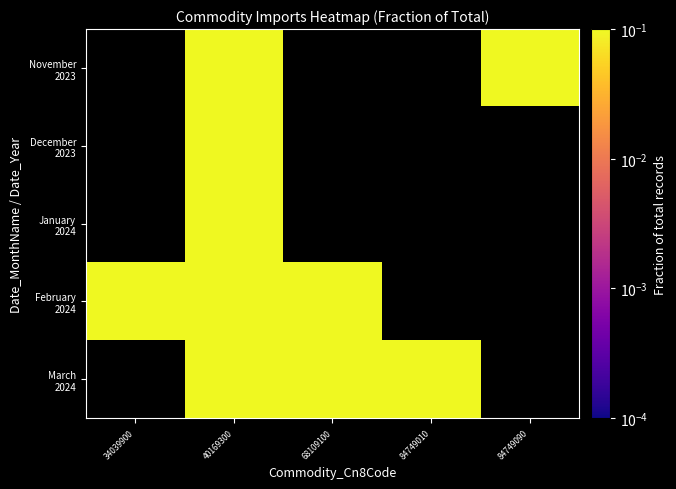

What is the smallest value displayed?

0.1